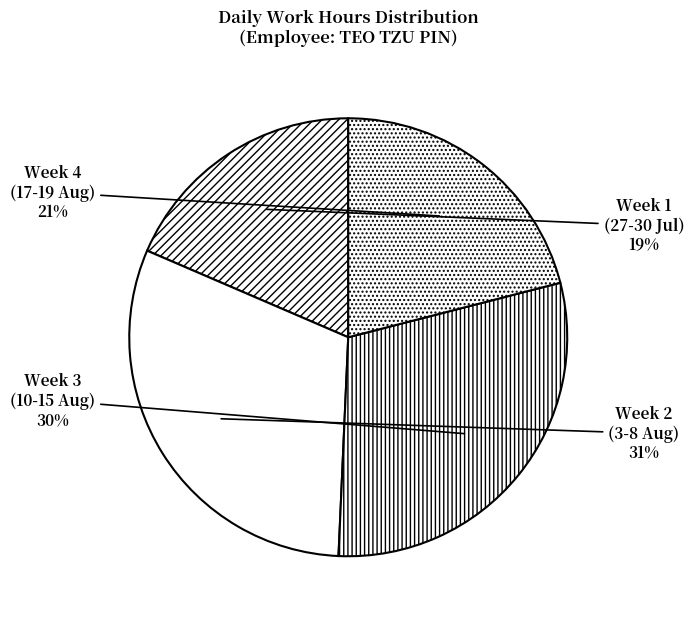

Count the number of slices in the pie.

4